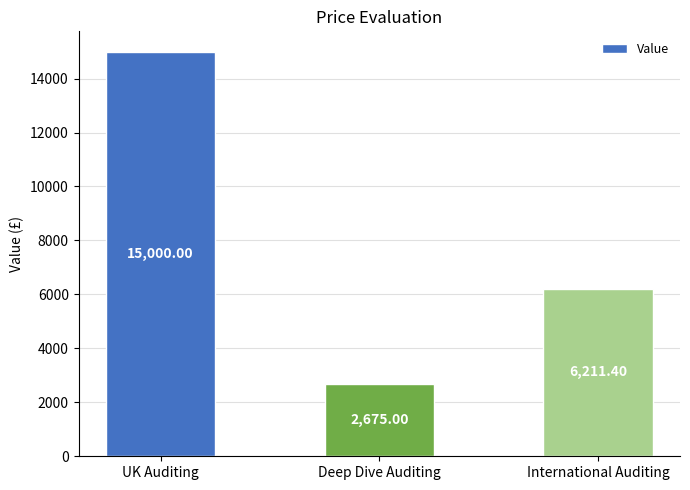

What is the greatest value displayed?

15000.0